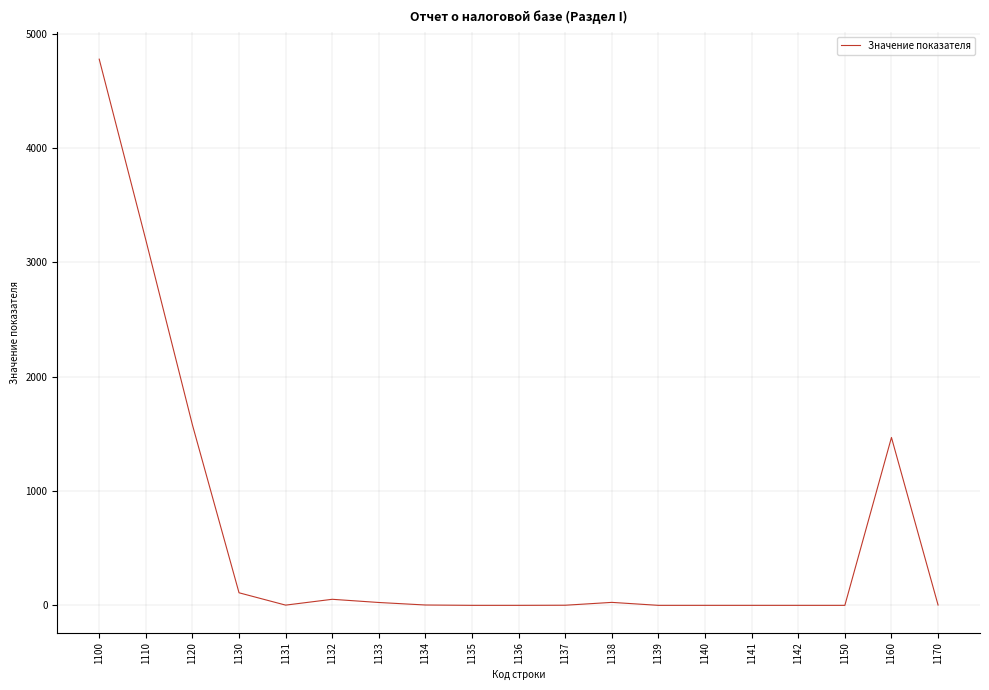

What is the difference between the maximum and minimum values?

4779